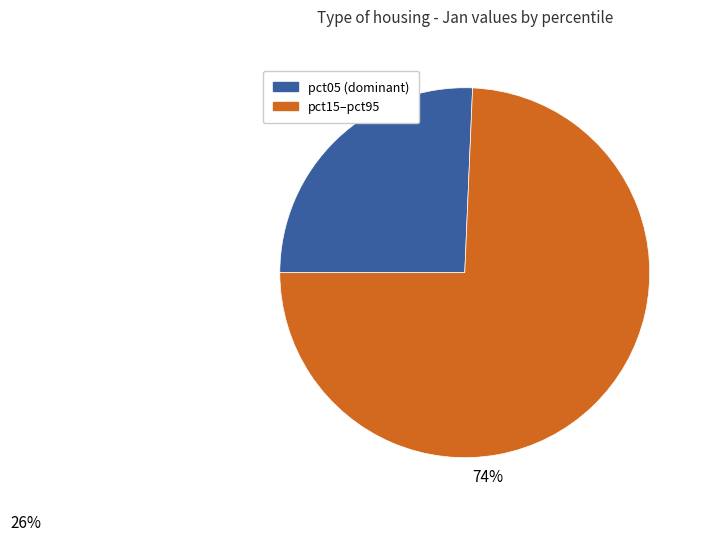

Does any single category account for the majority?

Yes